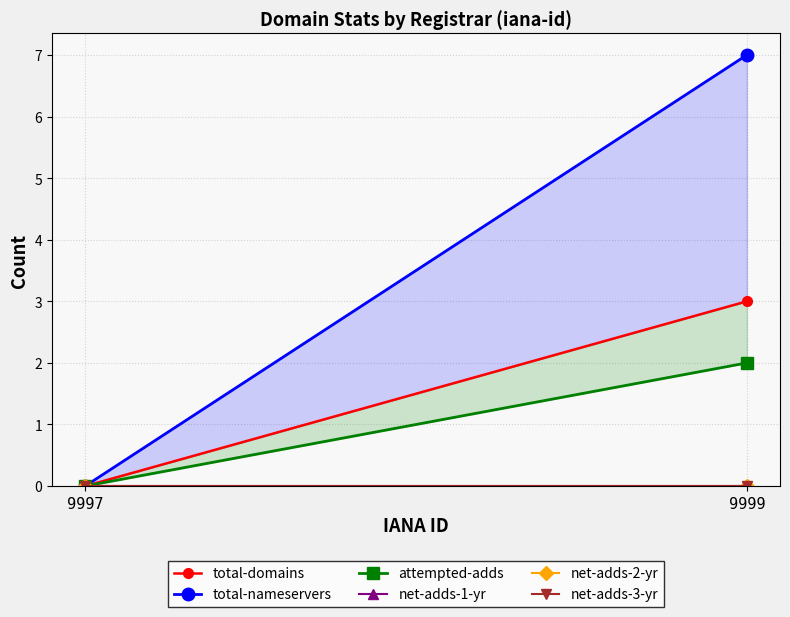

List the series in order of their peak value, lowest first.

net-adds-1-yr, net-adds-2-yr, net-adds-3-yr, attempted-adds, total-domains, total-nameservers